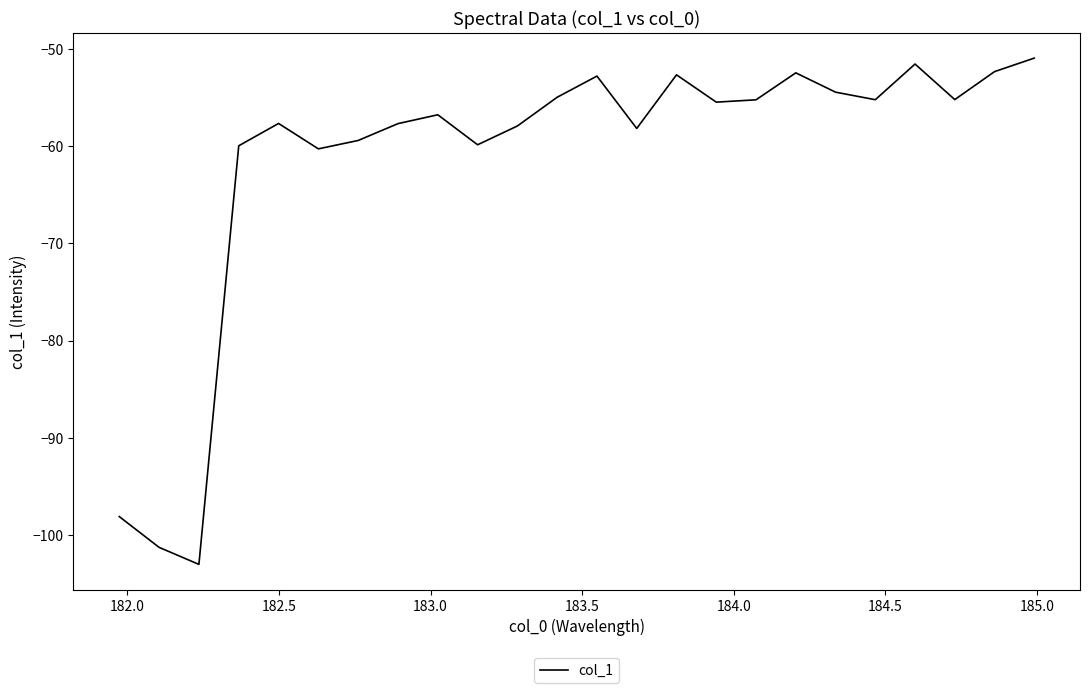

How many lines are shown in the chart?

1